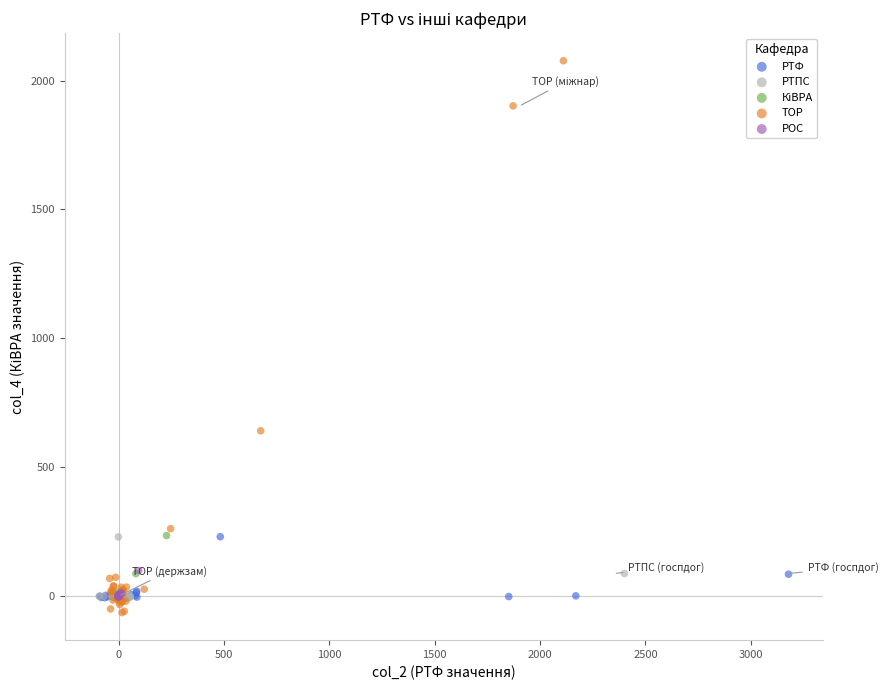

Which series contains the highest Y value?

ТОР